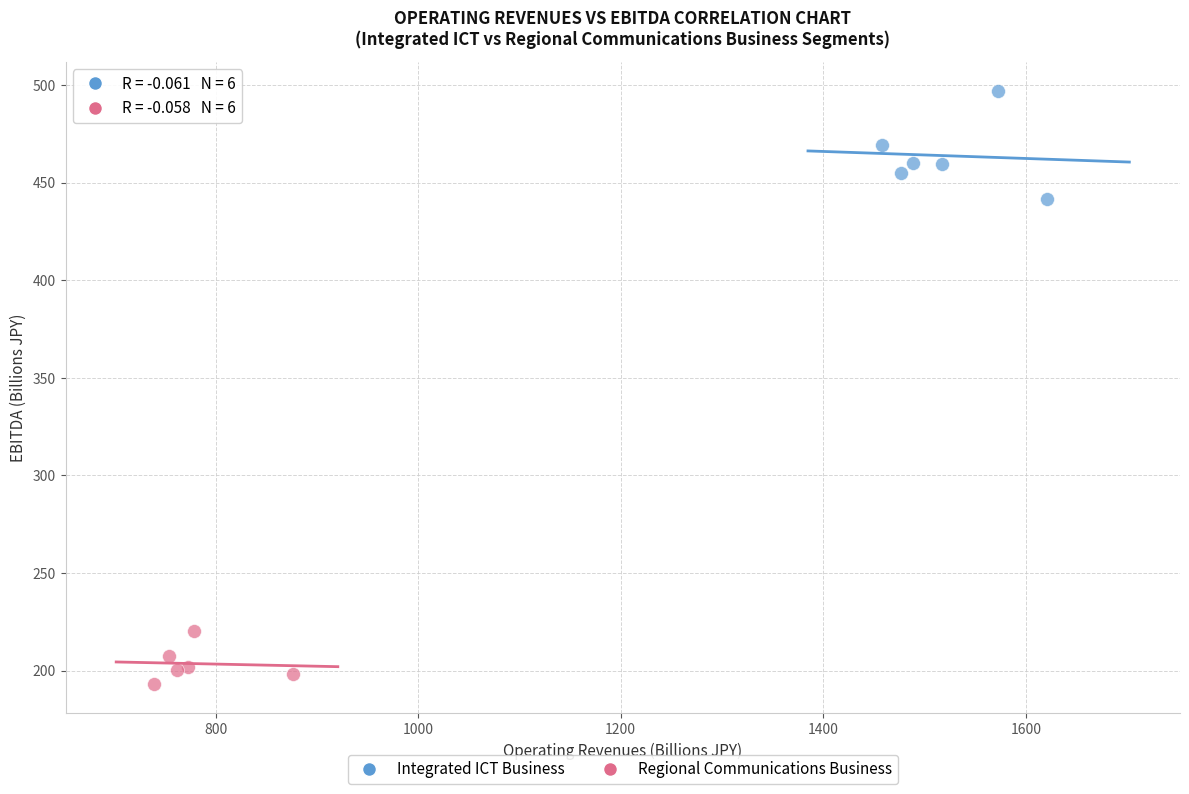

Which series contains the lowest Y value?

Regional Communications Business